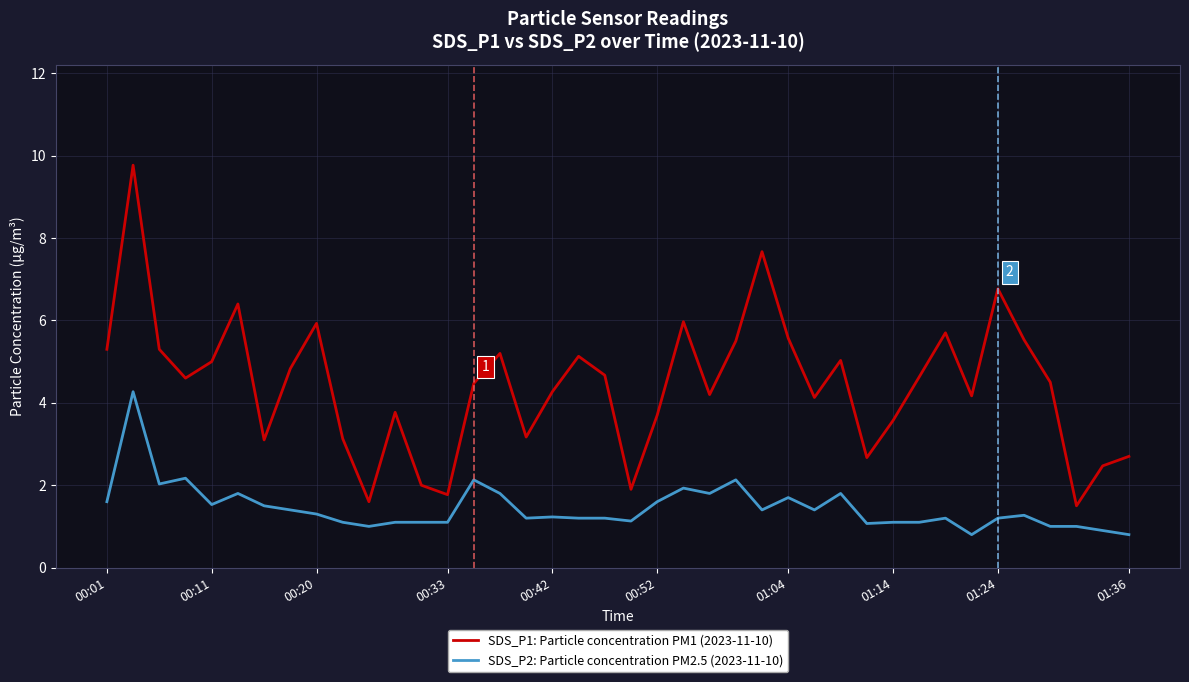

What is the difference between the maximum and minimum values in the SDS_P1: Particle concentration PM1 (2023-11-10) series?

8.3